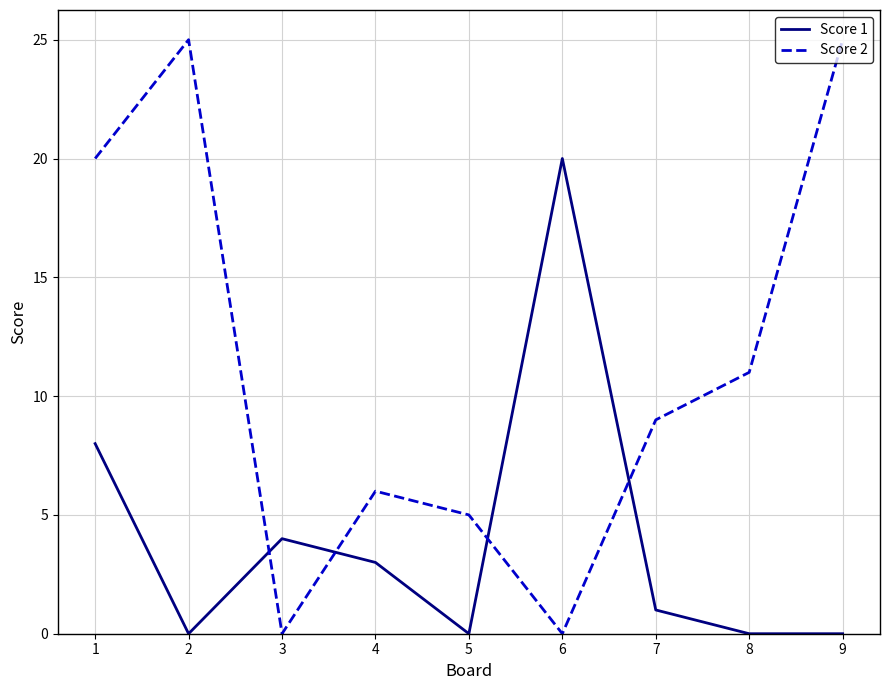

True or false: Score 2 has a value of 34 at 9.

False